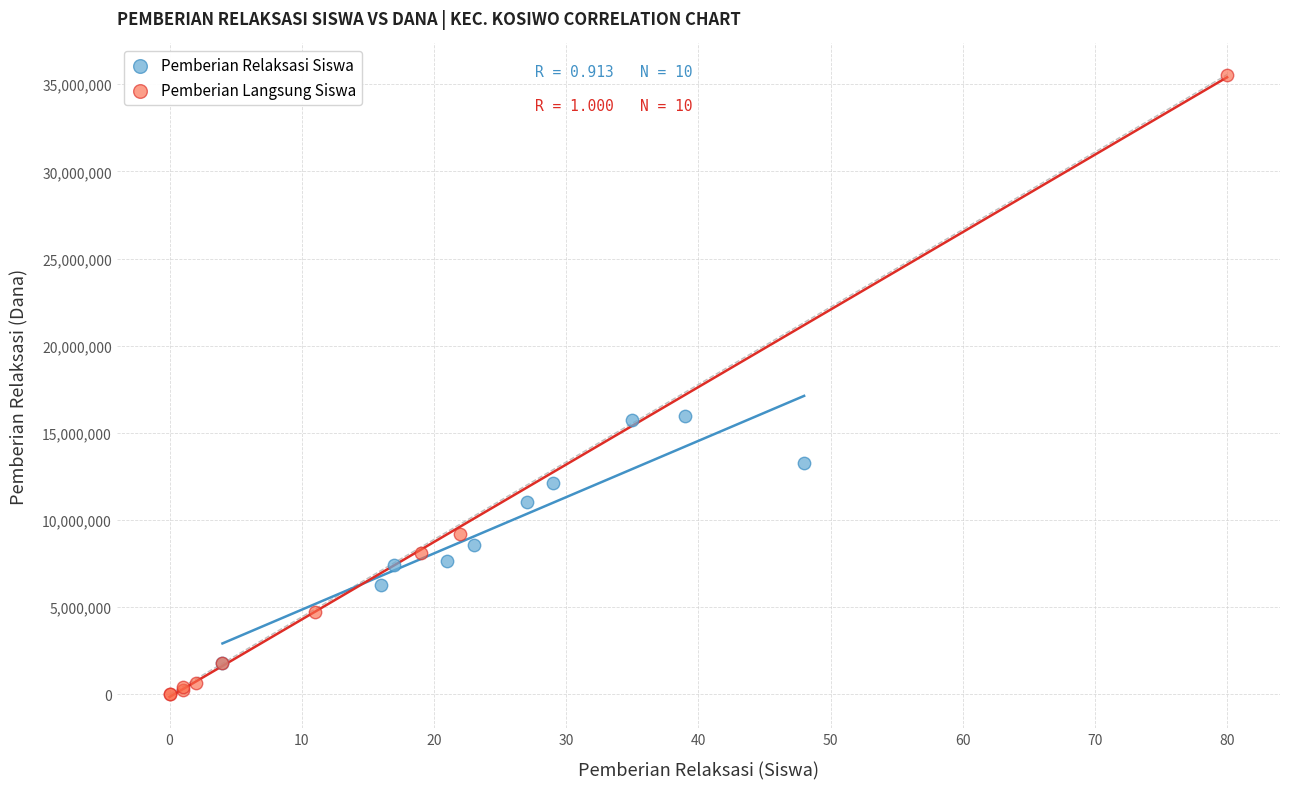

Which series contains the lowest Y value?

Pemberian Langsung Siswa